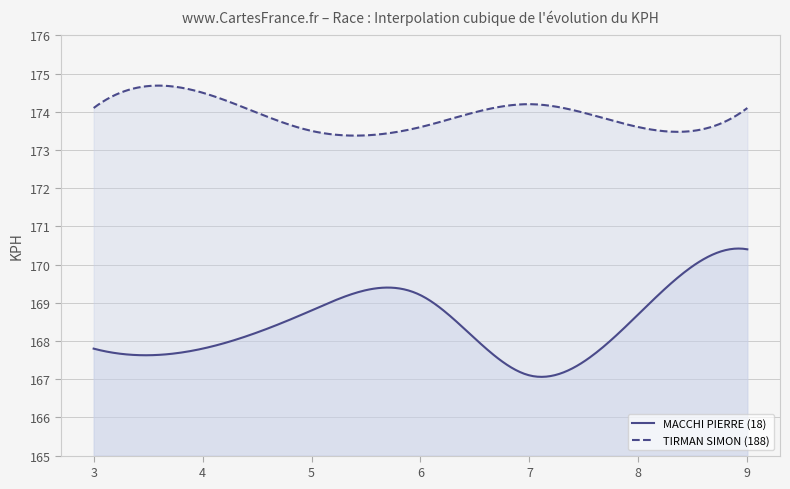

Which category has the highest value in the TIRMAN SIMON (188) series?

4